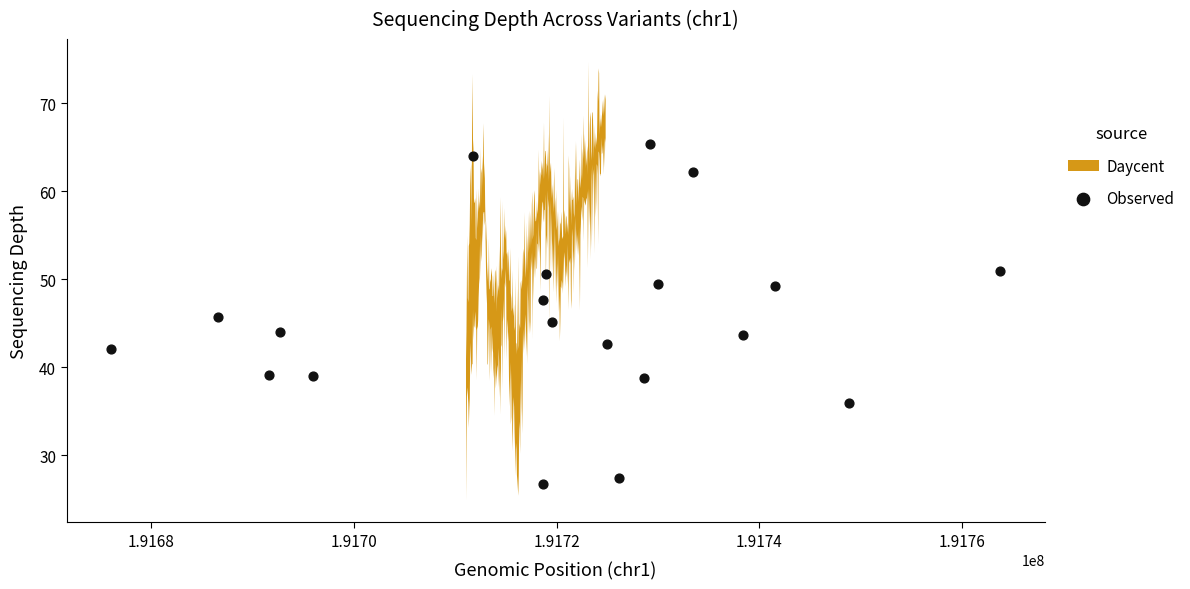

What is the range of Y values (max minus min)?

38.7